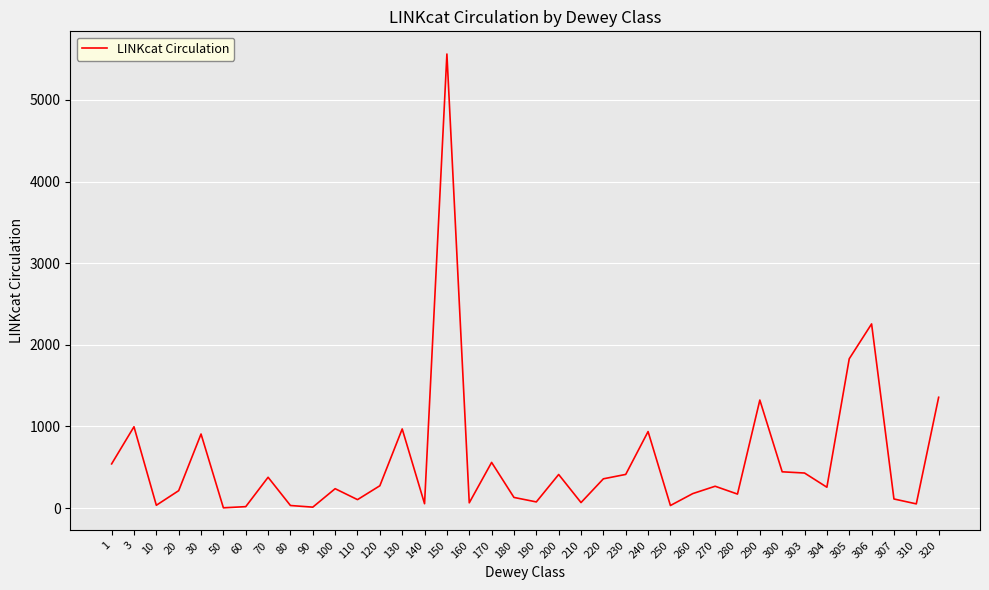

True or false: the data has more than 2 interior local peaks.

True